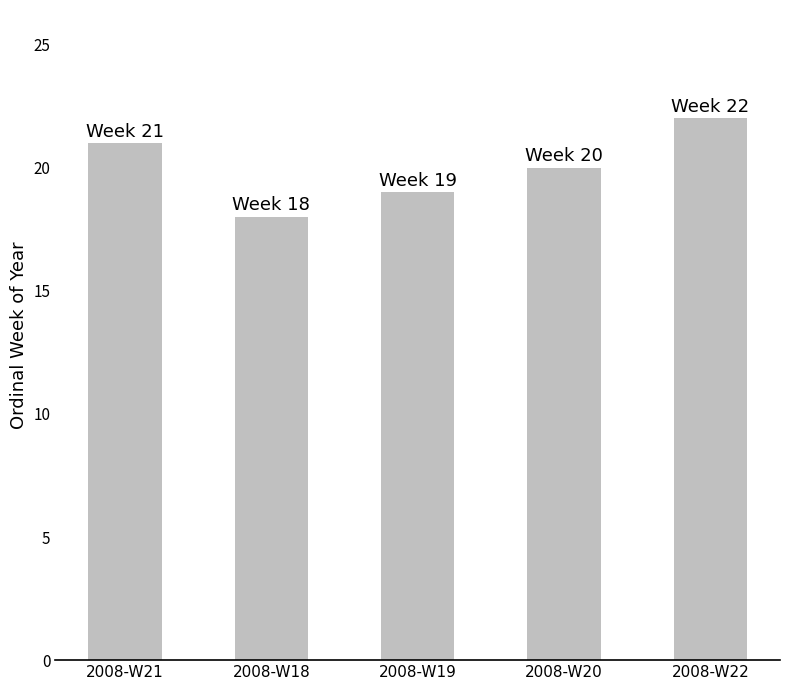

Reading left to right, transcribe all the data shown in this chart.

2008-W21=21	2008-W18=18	2008-W19=19	2008-W20=20	2008-W22=22